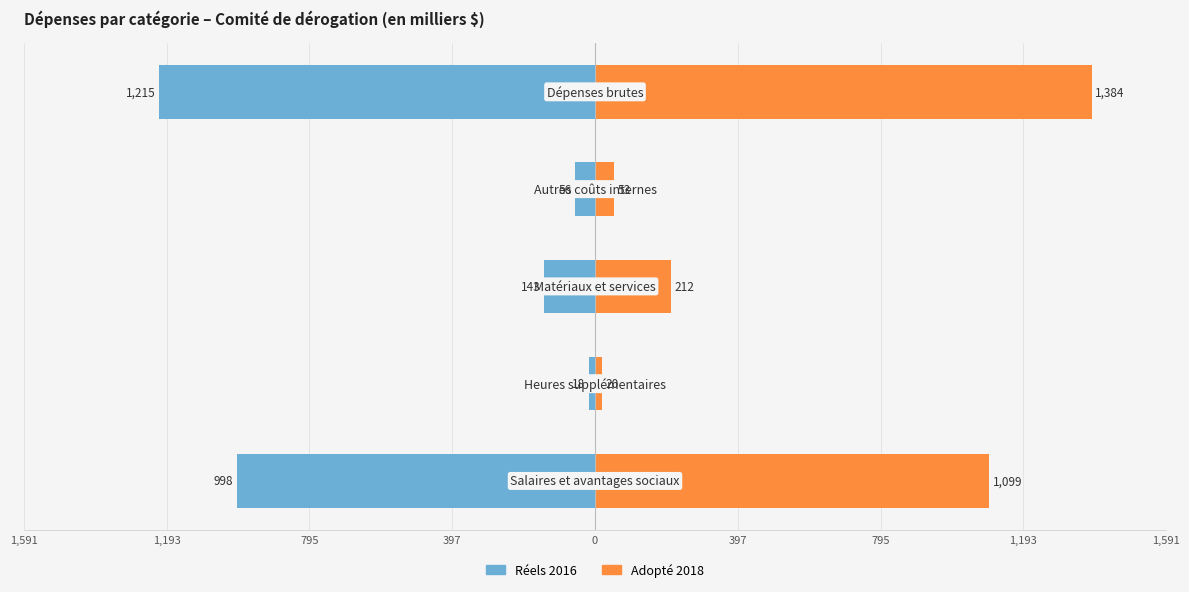

Reading left to right, extract all data points from this chart.

Réels 2016: 1,591=-998	1,193=-18	795=-143	397=-56	0=-1215
Adopté 2018: 1,591=1099	1,193=20	795=212	397=53	0=1384